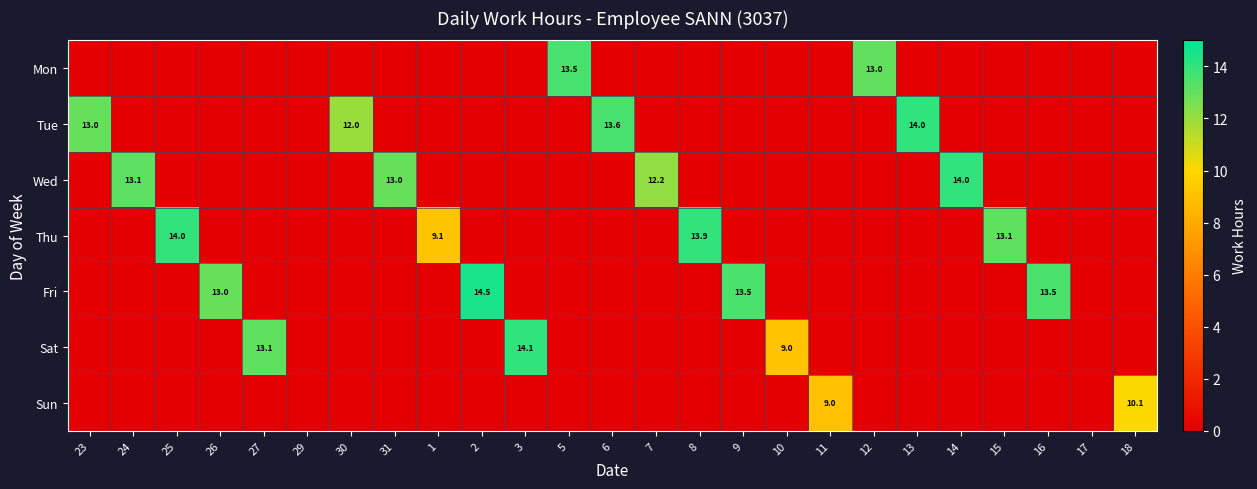

Rank the categories by Mon value from highest to lowest.

5, 12, 23, 24, 25, 26, 27, 29, 30, 31, 1, 2, 3, 6, 7, 8, 9, 10, 11, 13, 14, 15, 16, 17, 18